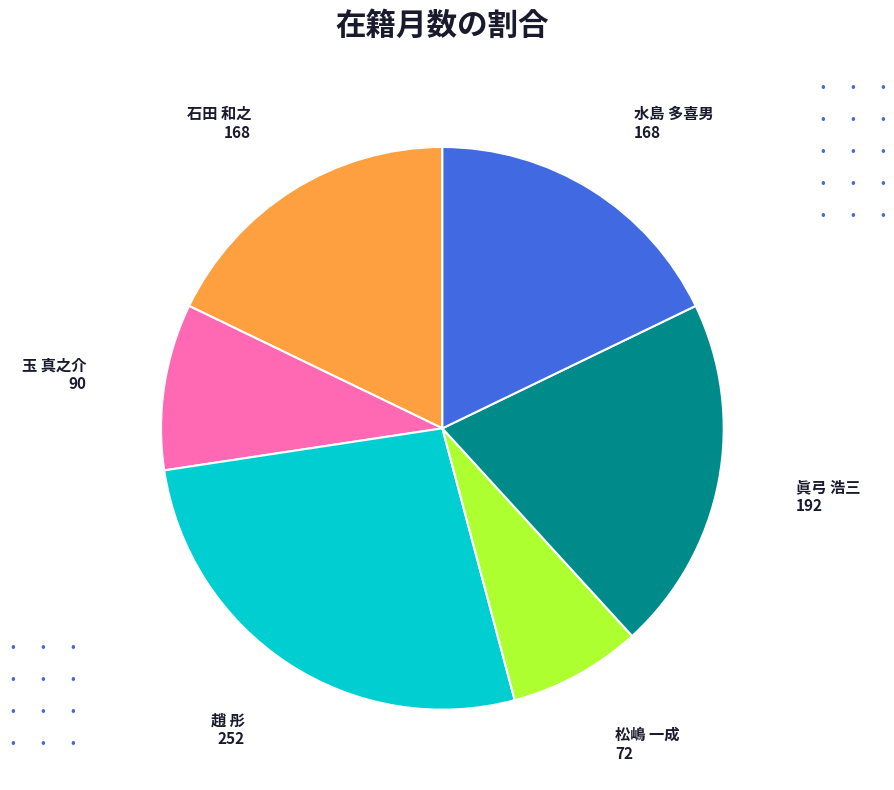

Is there any slice that represents more than half of the pie?

No